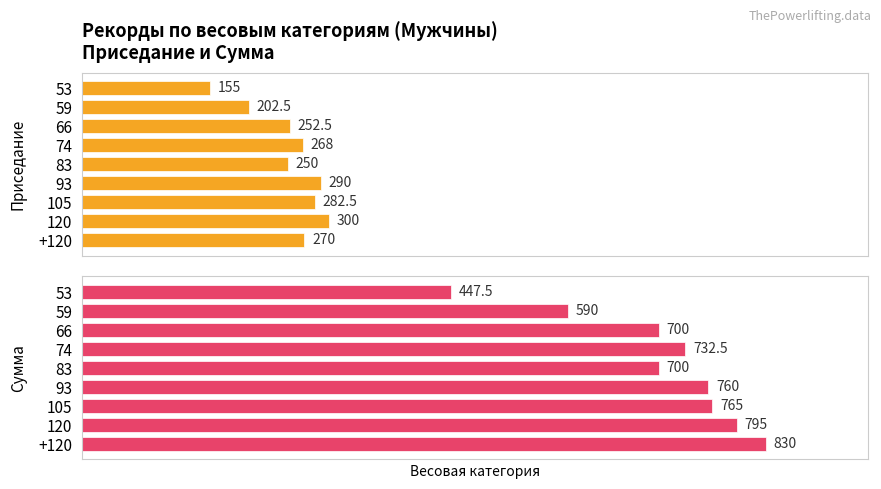

What is the sum of all Сумма values?

6320.0